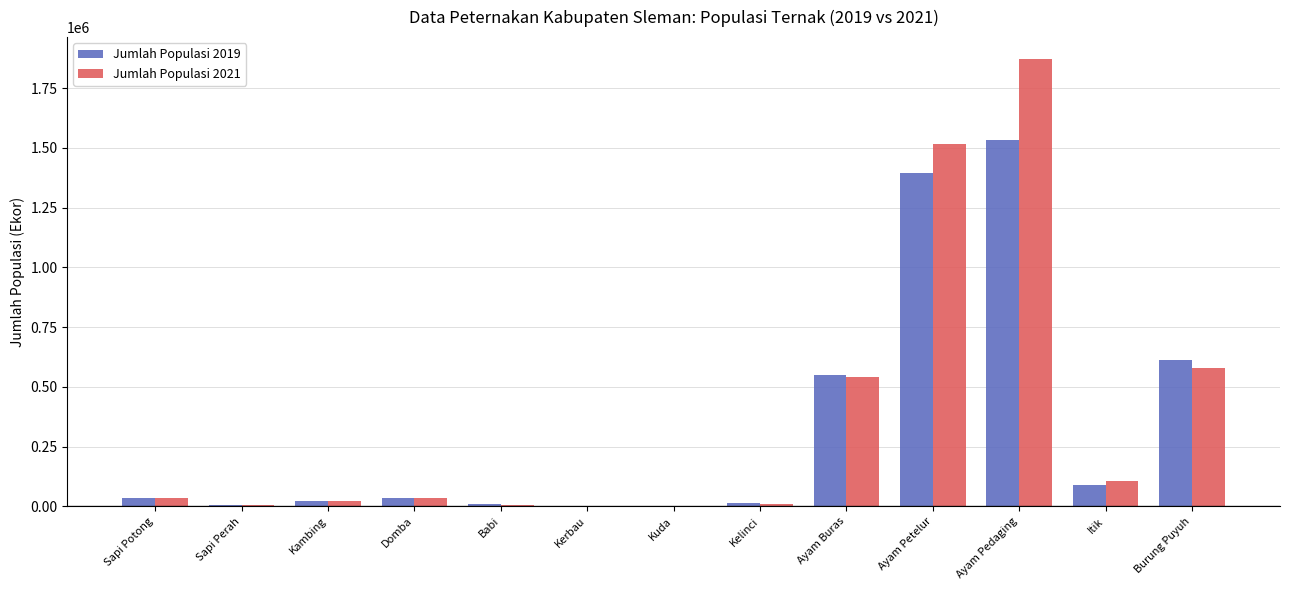

How many groups of bars are there?

13